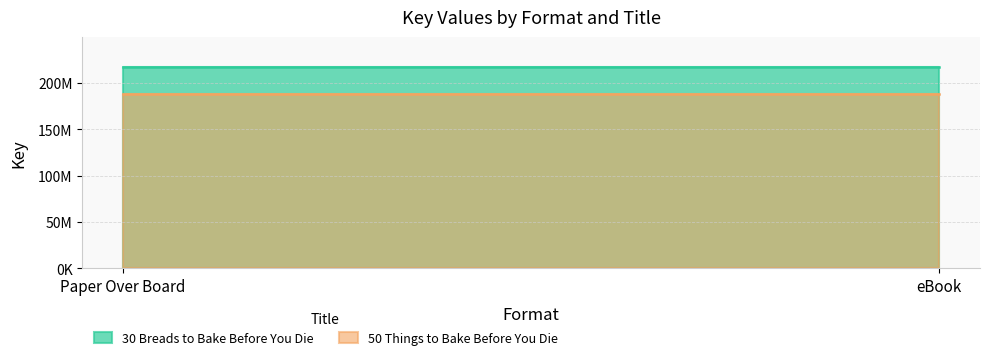

Reading left to right, transcribe all the data shown in this chart.

30 Breads to Bake Before You Die: Paper Over Board=217146270	eBook=217146270
50 Things to Bake Before You Die: Paper Over Board=187884905	eBook=187884905